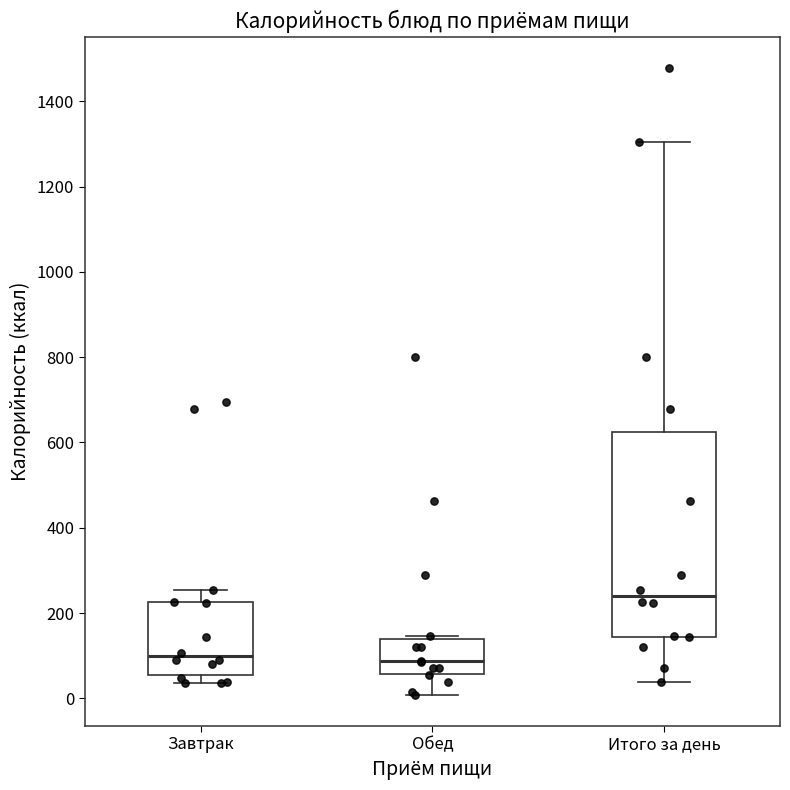

Reading left to right, transcribe this box plot: for each box, give where its median line is, the range the box spans, and where its two whiskers end, as read against the y-axis. The values are not printed on the chart, so give them approximately, as read against the axis.

Завтрак: median 100, box 60 to 220, whiskers 40 to 260
Обед: median 80, box 60 to 140, whiskers 0 to 140 (just above the box's upper edge)
Итого за день: median 240, box 140 to 620, whiskers 40 to 1300